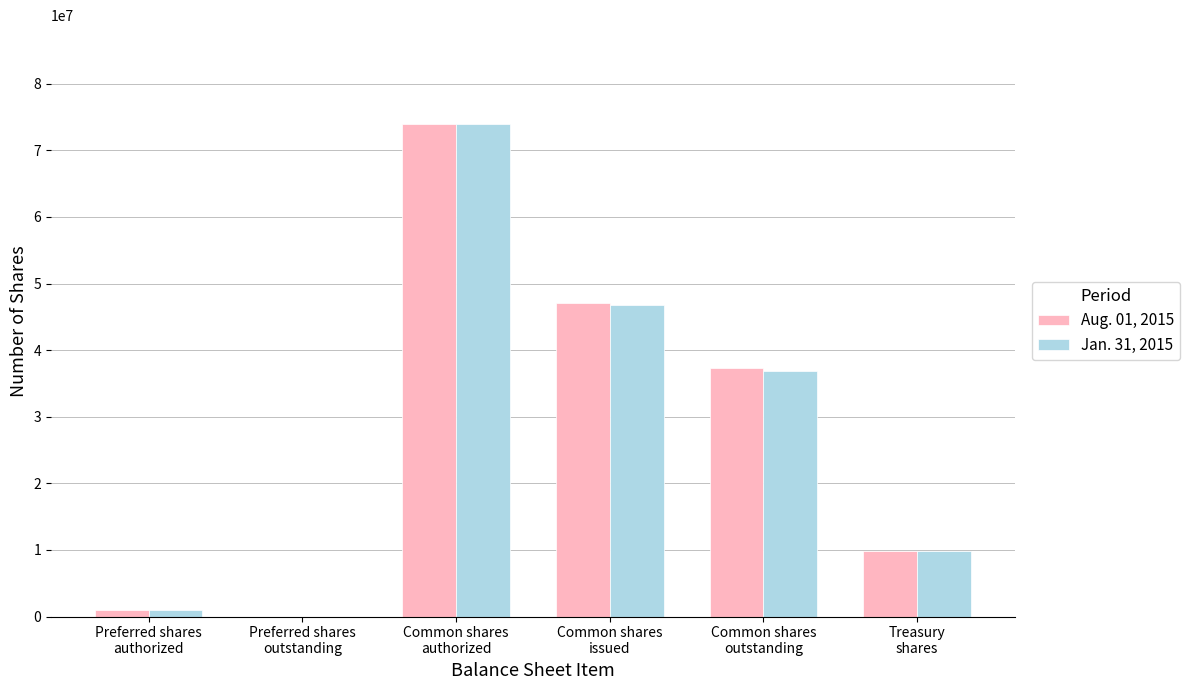

At which label is Aug. 01, 2015 closest to 37000000?

Common shares
outstanding